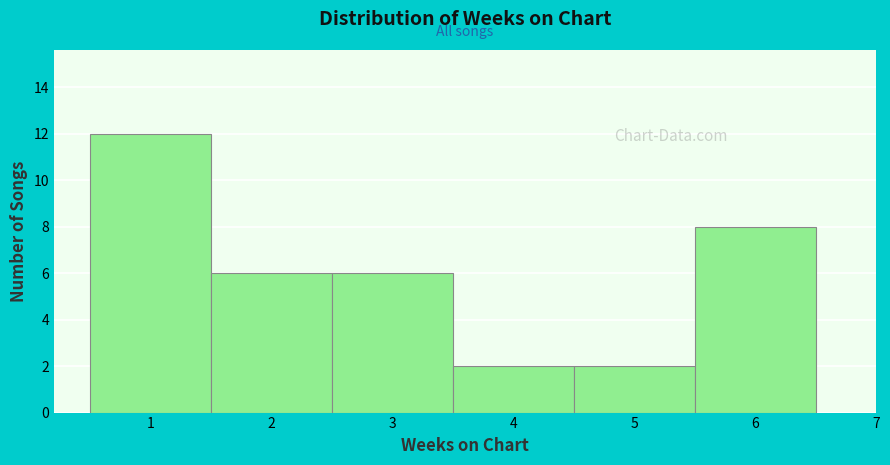

How tall is the bar that spans 1.5 to 2.5 on the x-axis? The values are not printed on the chart, so give them approximately, as read against the axis.

6